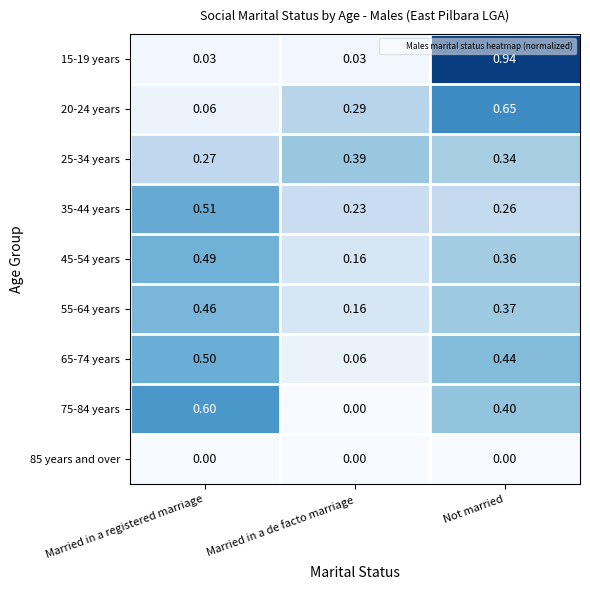

Which category has the highest value in the 20-24 years series?

Not married